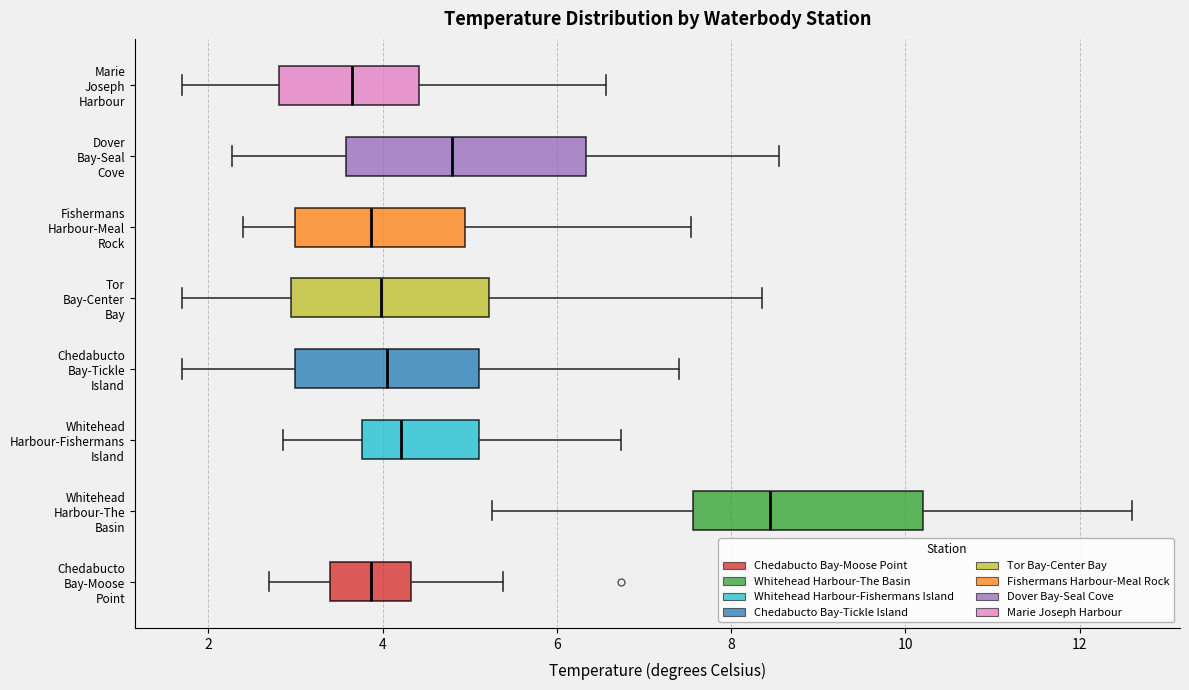

Which box's median line is the furthest to the right?

Whitehead Harbour-The Basin